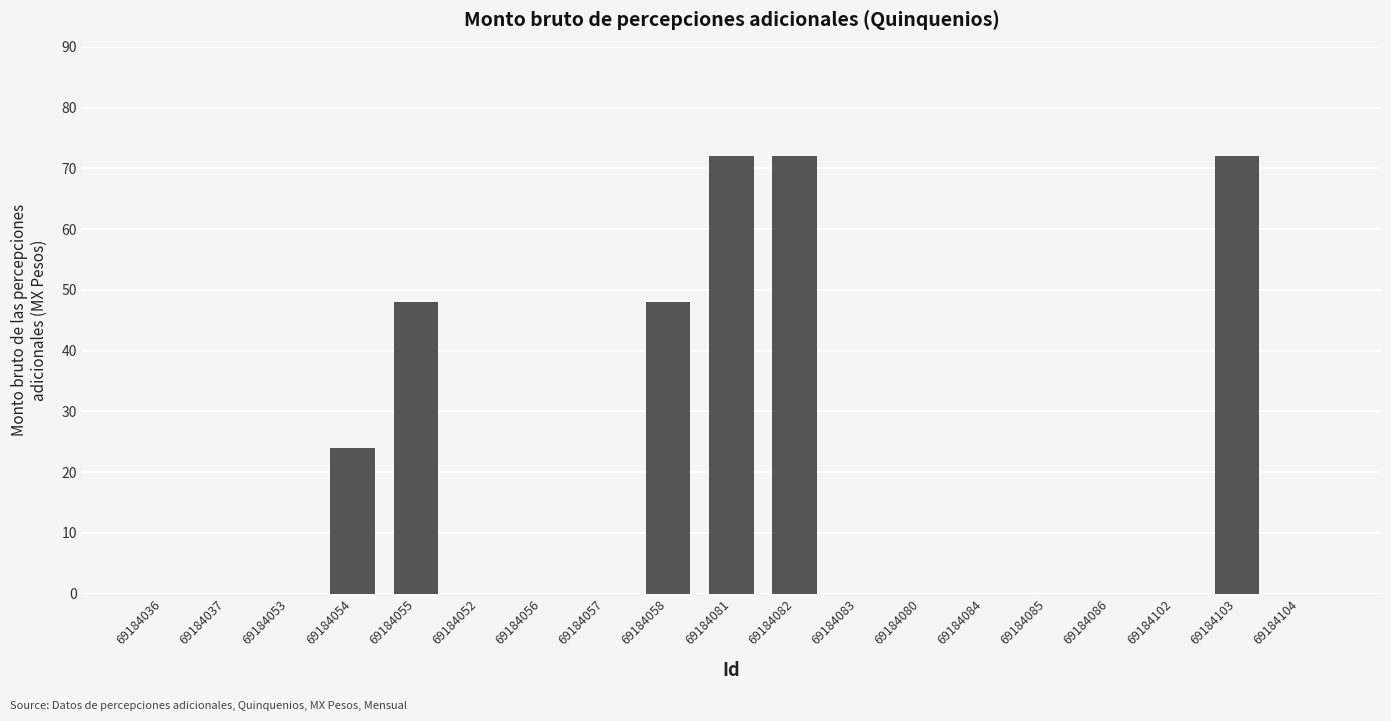

What is the greatest value displayed?

72